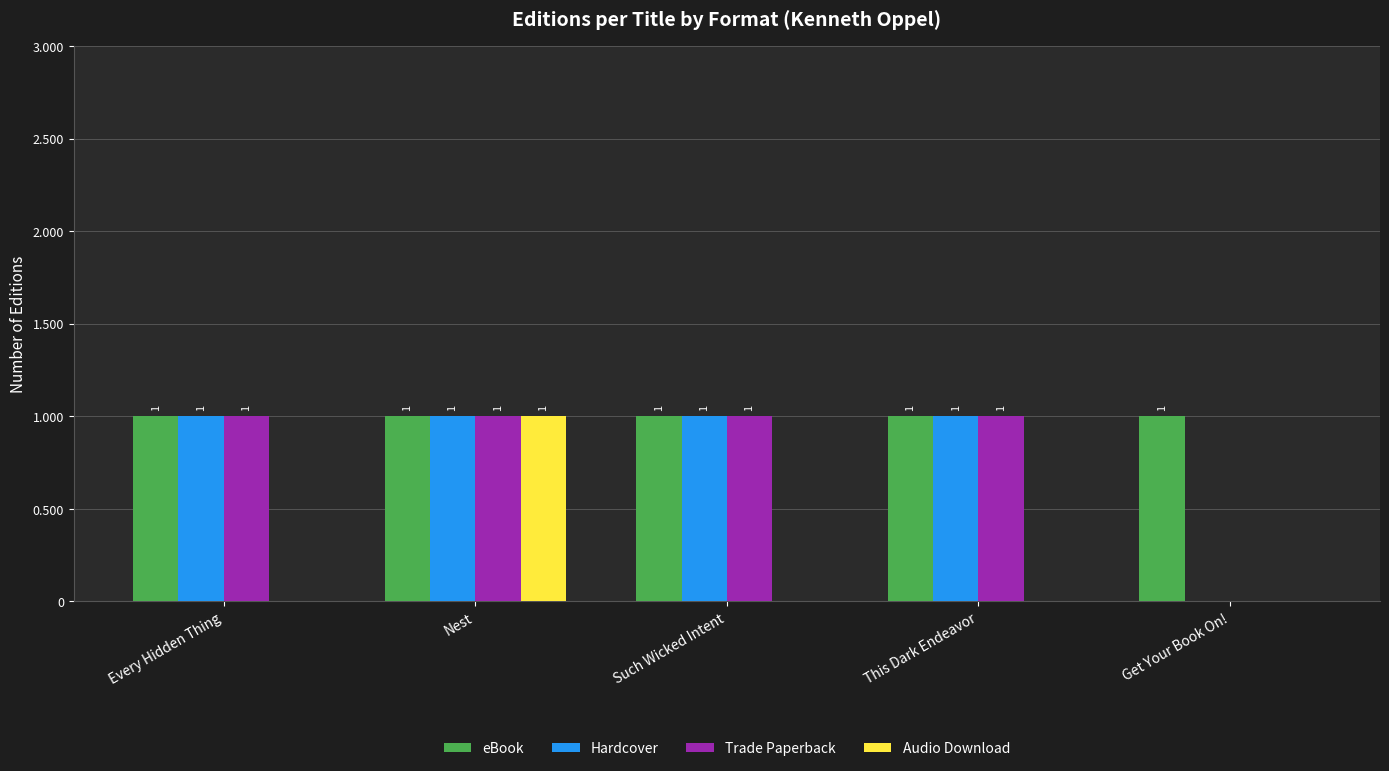

Count the number of categories in the chart.

5